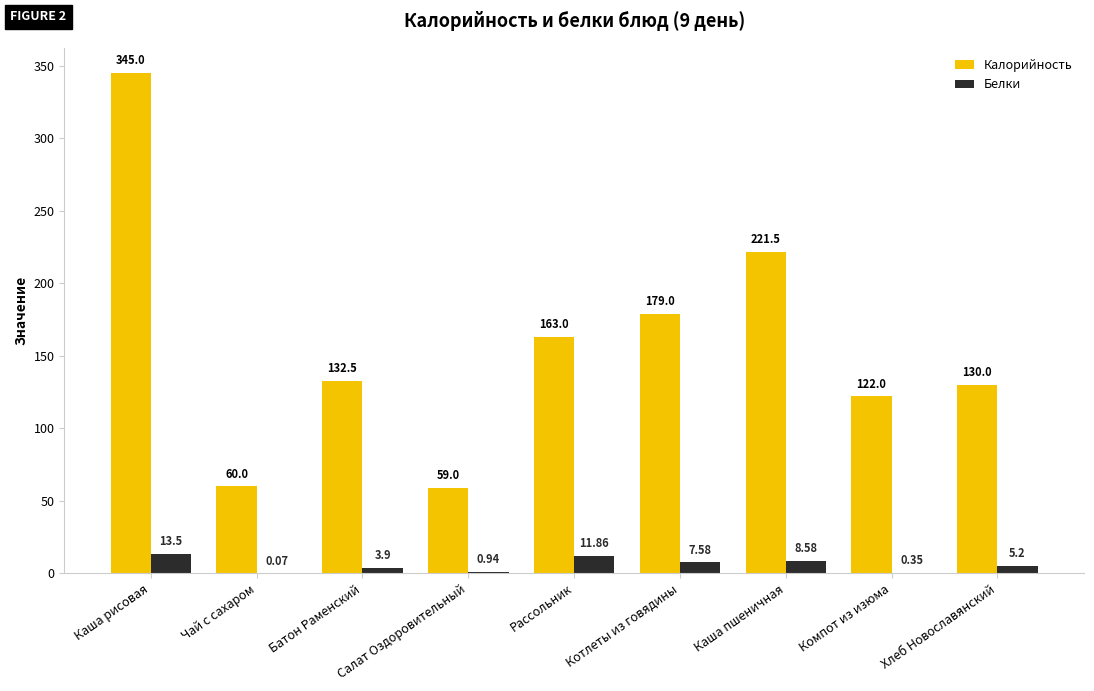

Is the value of Калорийность at Котлеты из говядины greater than the value of Белки at Каша пшеничная?

Yes